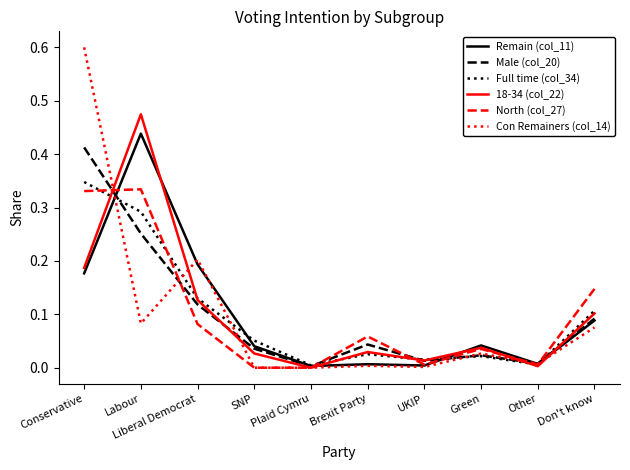

How many lines are shown in the chart?

6